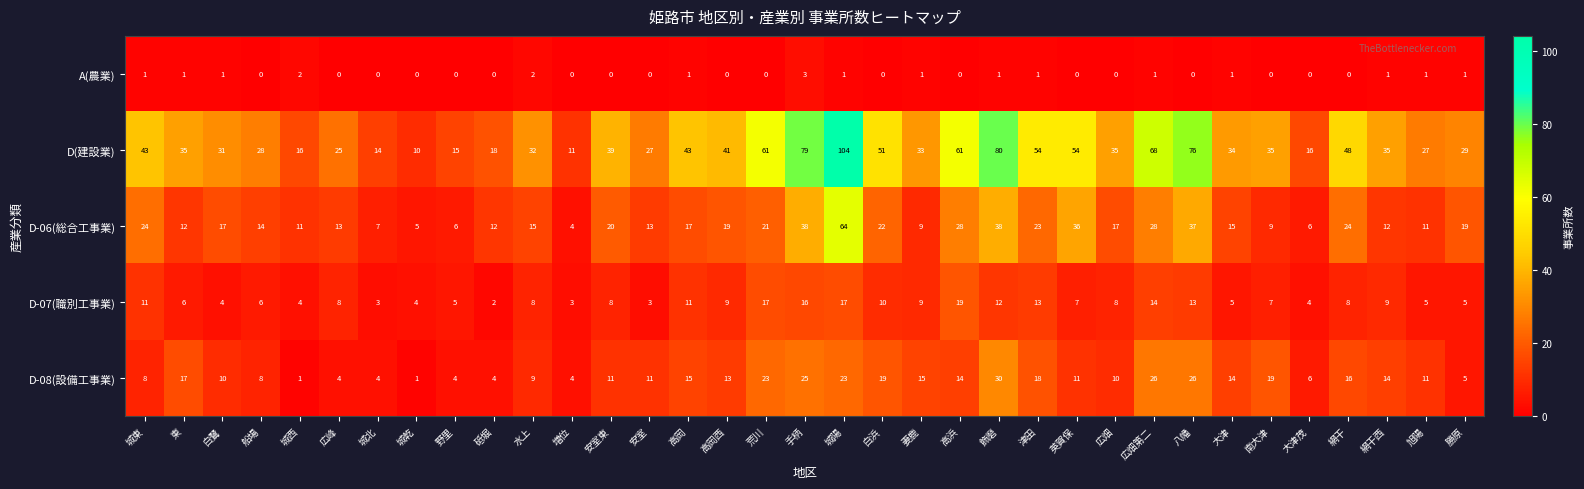

What is the greatest value displayed?

104